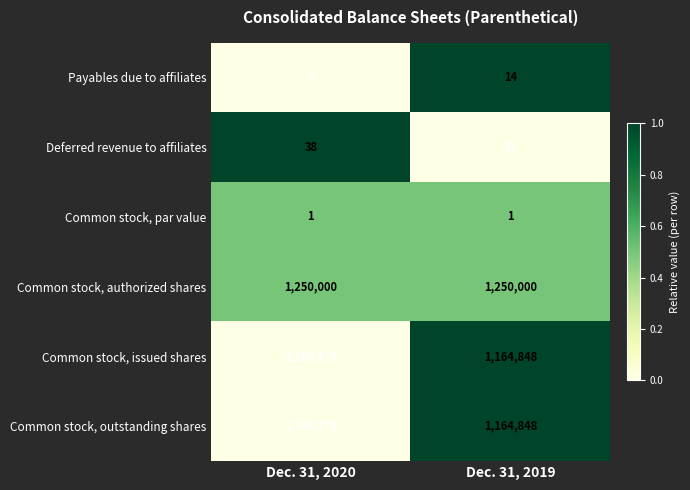

Rank the categories by Common stock, outstanding shares value from lowest to highest.

Dec. 31, 2020, Dec. 31, 2019